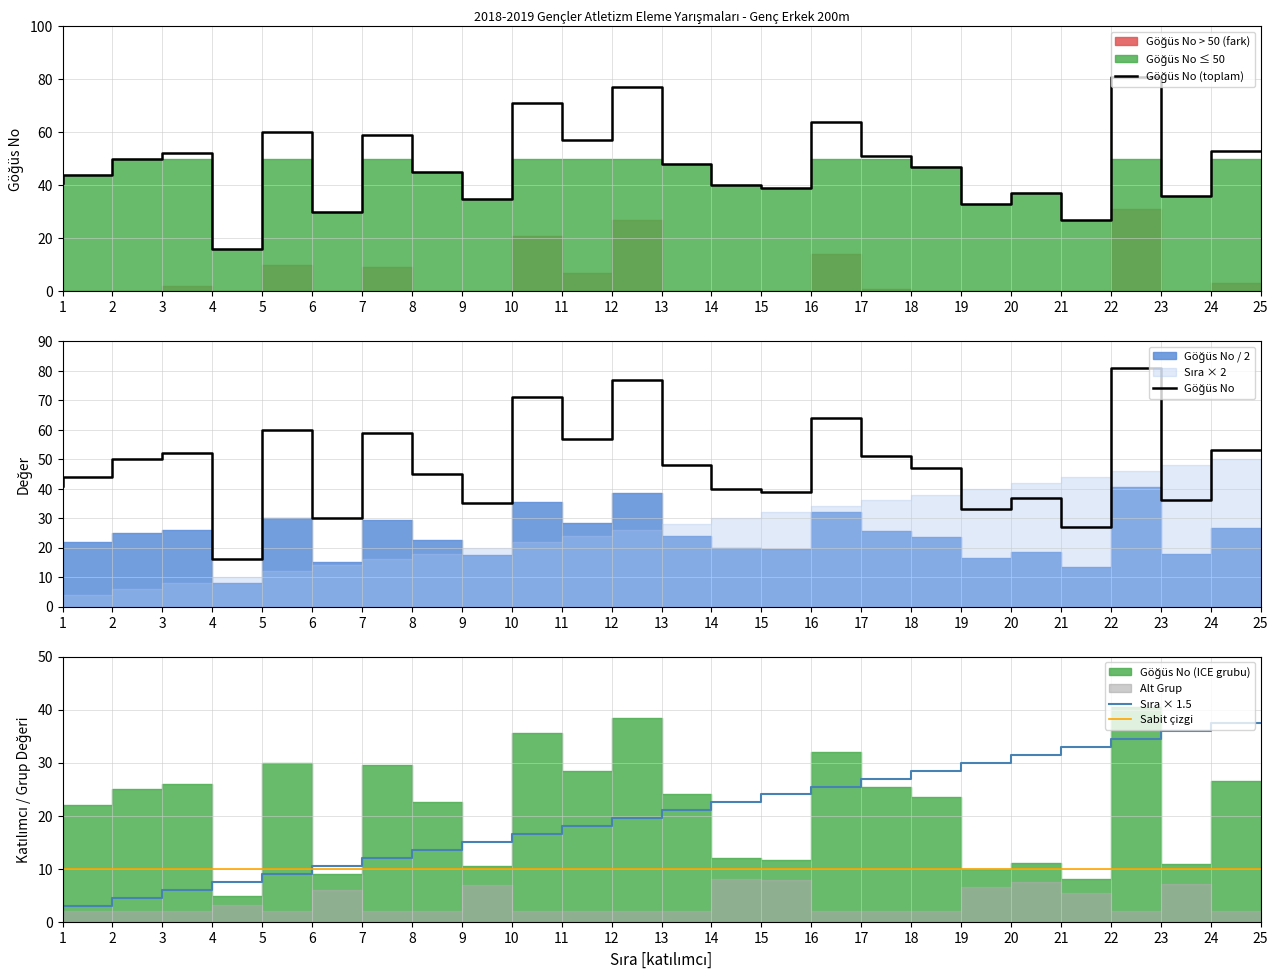

The Sabit çizgi series shows 10.0 at 16. True or false?

True